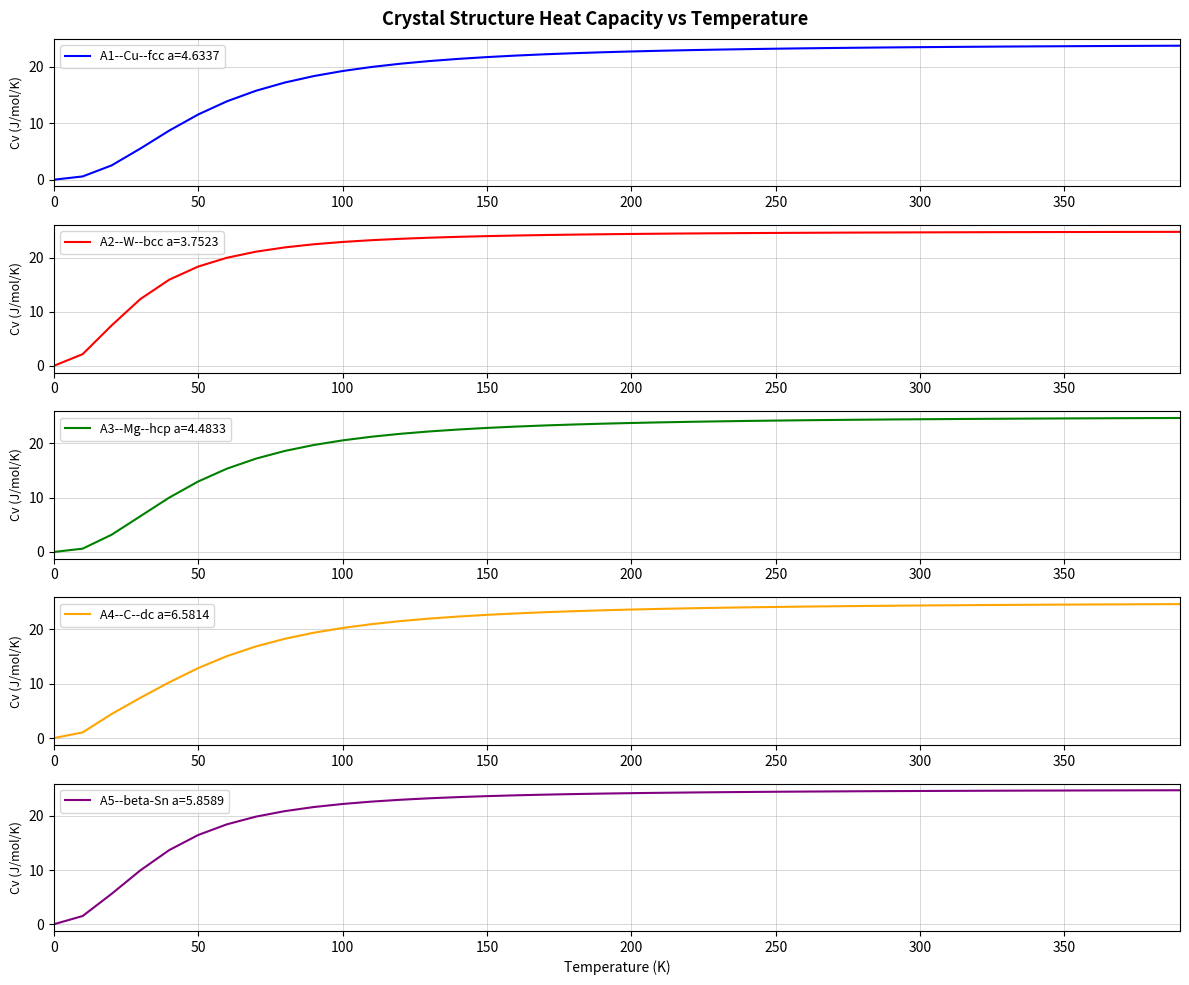

Reading left to right, extract all data points from this chart.

A1--Cu--fcc a=4.6337: 0.0	0.6	2.5	5.5	8.7	11.5	13.9	15.7	17.2	18.3	19.2	19.9	20.5	21.0	21.4	21.7	21.9	22.2	22.4	22.5	22.7	22.8	22.9	23.0	23.1	23.2	23.2	23.3	23.3	23.4	23.4	23.5	23.5	23.5	23.6	23.6	23.6	23.6	23.7	23.7
A2--W--bcc a=3.7523: 0.0	2.2	7.5	12.4	16.0	18.4	20.0	21.1	21.9	22.5	22.9	23.3	23.5	23.7	23.9	24.0	24.1	24.2	24.3	24.4	24.4	24.5	24.5	24.5	24.6	24.6	24.6	24.6	24.7	24.7	24.7	24.7	24.7	24.7	24.8	24.8	24.8	24.8	24.8	24.8
A3--Mg--hcp a=4.4833: 0.0	0.6	3.2	6.6	10.0	12.9	15.3	17.1	18.5	19.6	20.5	21.2	21.7	22.1	22.5	22.8	23.0	23.2	23.4	23.6	23.7	23.8	23.9	24.0	24.1	24.1	24.2	24.2	24.3	24.3	24.4	24.4	24.4	24.5	24.5	24.5	24.5	24.6	24.6	24.6
A4--C--dc a=6.5814: 0.0	1.1	4.4	7.4	10.2	12.8	15.0	16.8	18.2	19.3	20.2	20.9	21.5	21.9	22.3	22.6	22.9	23.1	23.3	23.4	23.6	23.7	23.8	23.9	24.0	24.1	24.1	24.2	24.2	24.3	24.3	24.4	24.4	24.4	24.5	24.5	24.5	24.5	24.5	24.6
A5--beta-Sn a=5.8589: 0.0	1.5	5.6	10.0	13.7	16.5	18.5	19.9	20.9	21.6	22.2	22.6	23.0	23.3	23.5	23.7	23.8	23.9	24.0	24.1	24.2	24.3	24.3	24.4	24.4	24.5	24.5	24.5	24.6	24.6	24.6	24.6	24.7	24.7	24.7	24.7	24.7	24.7	24.7	24.7